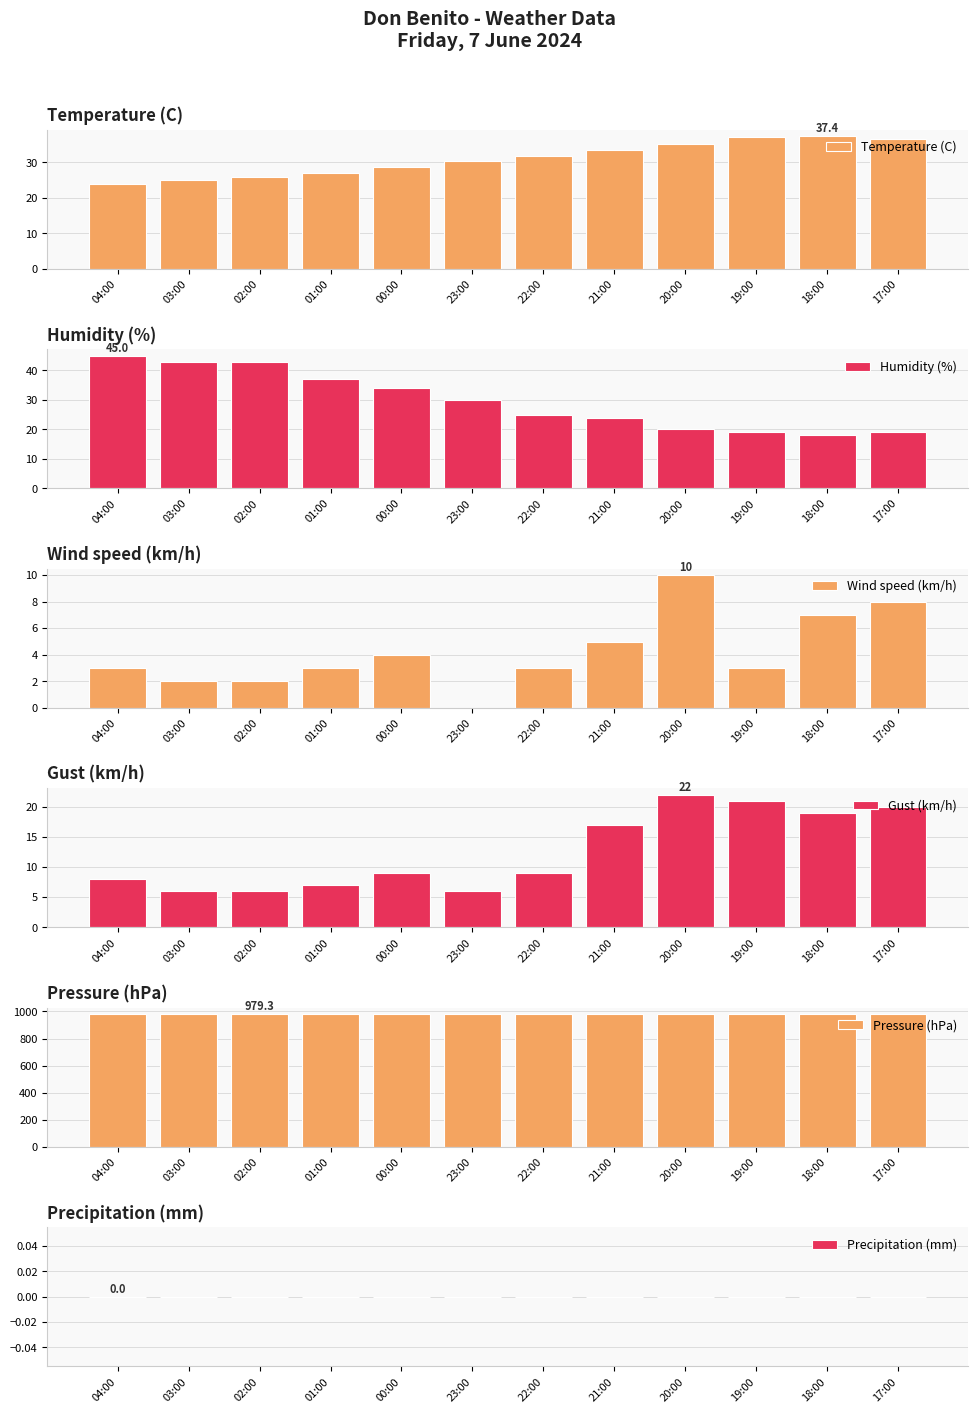

Reading right to left, transcribe all the data shown in this chart.

Temperature (C): 36.5	37.4	37.1	35.3	33.4	31.9	30.3	28.8	27.1	26.0	25.0	23.9
Humidity (%): 19.0	18.0	19.0	20.0	24.0	25.0	30.0	34.0	37.0	43.0	43.0	45.0
Wind speed (km/h): 8.0	7.0	3.0	10.0	5.0	3.0	0.0	4.0	3.0	2.0	2.0	3.0
Gust (km/h): 20.0	19.0	21.0	22.0	17.0	9.0	6.0	9.0	7.0	6.0	6.0	8.0
Pressure (hPa): 978.8	978.2	978.1	978.2	978.4	978.3	978.8	978.9	979.1	979.3	979.2	978.9
Precipitation (mm): 0.0	0.0	0.0	0.0	0.0	0.0	0.0	0.0	0.0	0.0	0.0	0.0